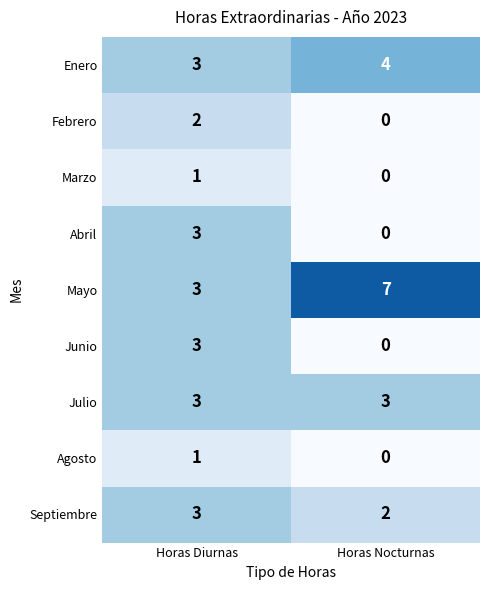

What is the average value of the Julio series?

3